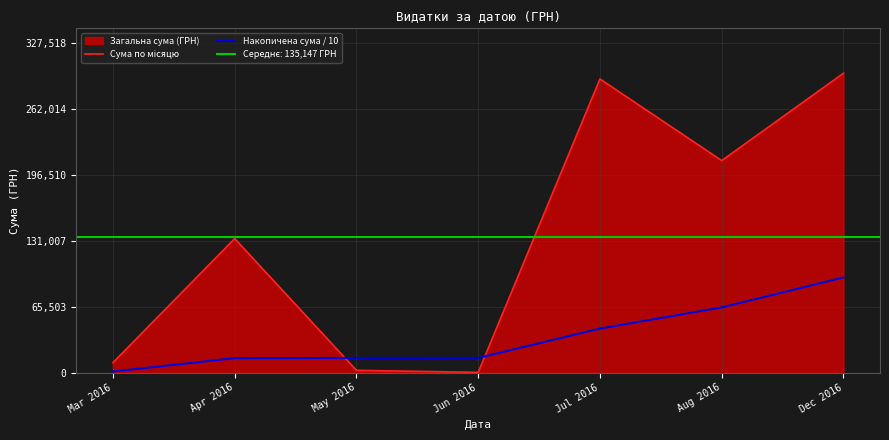

How many values in the Накопичена сума / 10 series exceed 14539?

4